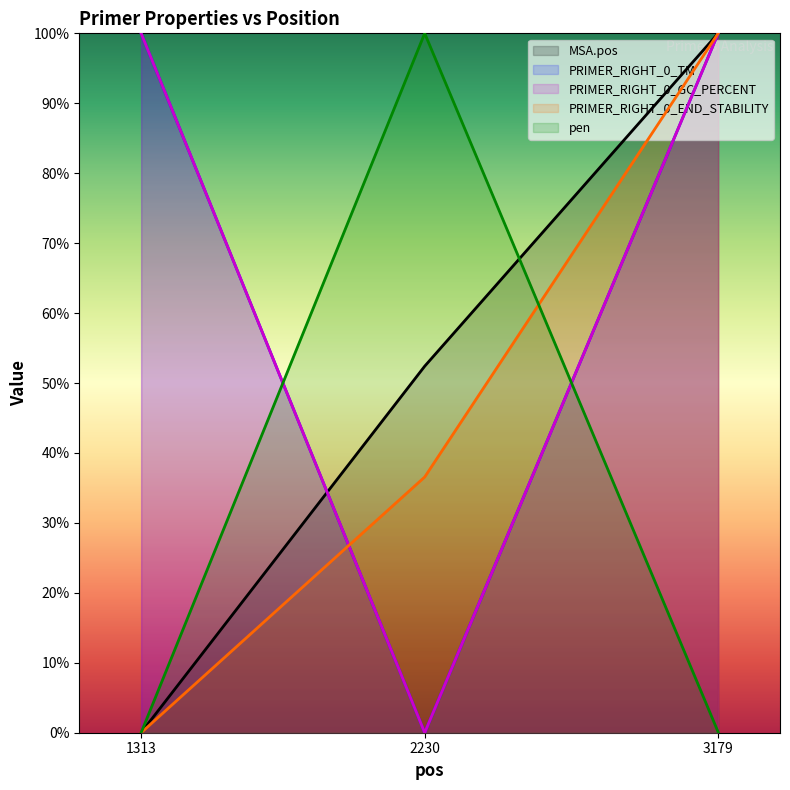

How many values in the MSA.pos series are below 52?

1